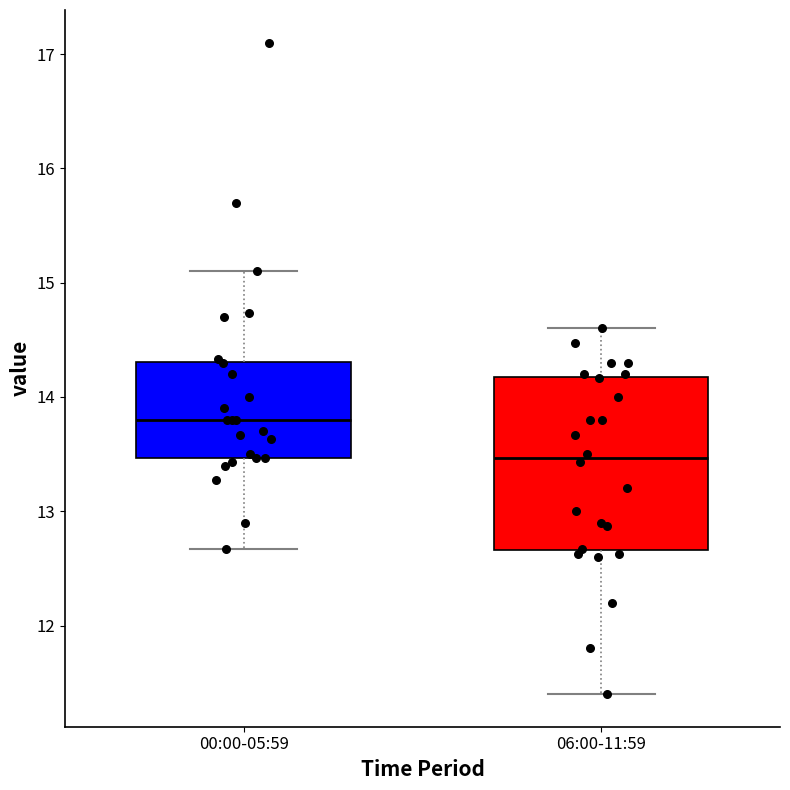

Reading left to right, read every box against the y-axis: the position of its median line, the range the box covers, and the ends of its whiskers. The values are not printed on the chart, so give them approximately, as read against the axis.

00:00-05:59: median 13.8, box 13.5 to 14.3, whiskers 12.7 to 15.1
06:00-11:59: median 13.5, box 12.7 to 14.2, whiskers 11.4 to 14.6